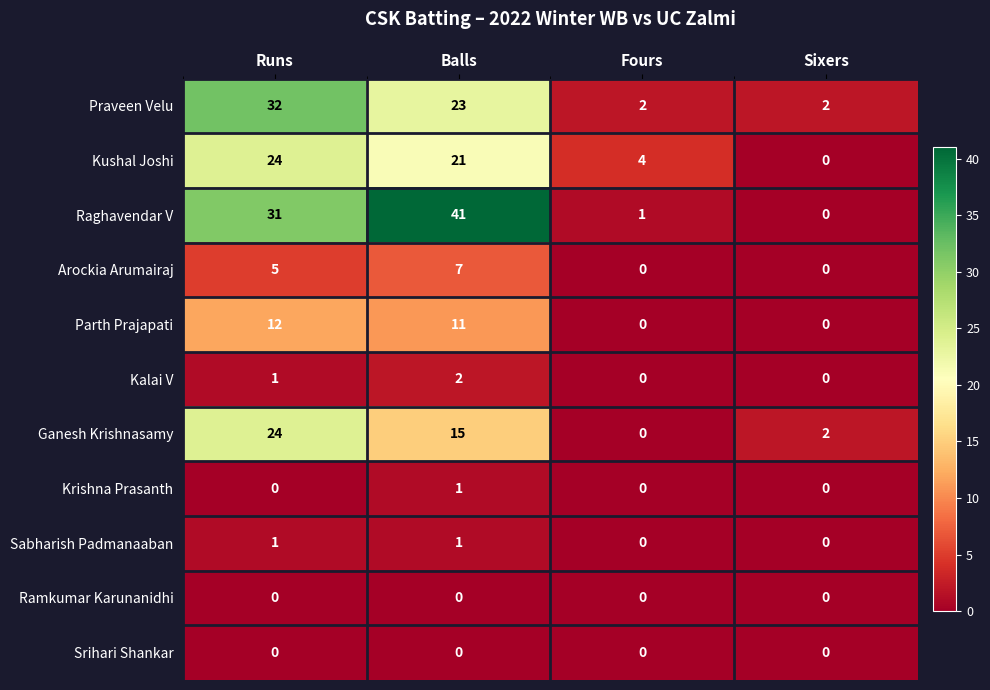

What is the difference between the highest and lowest values at Balls?

41